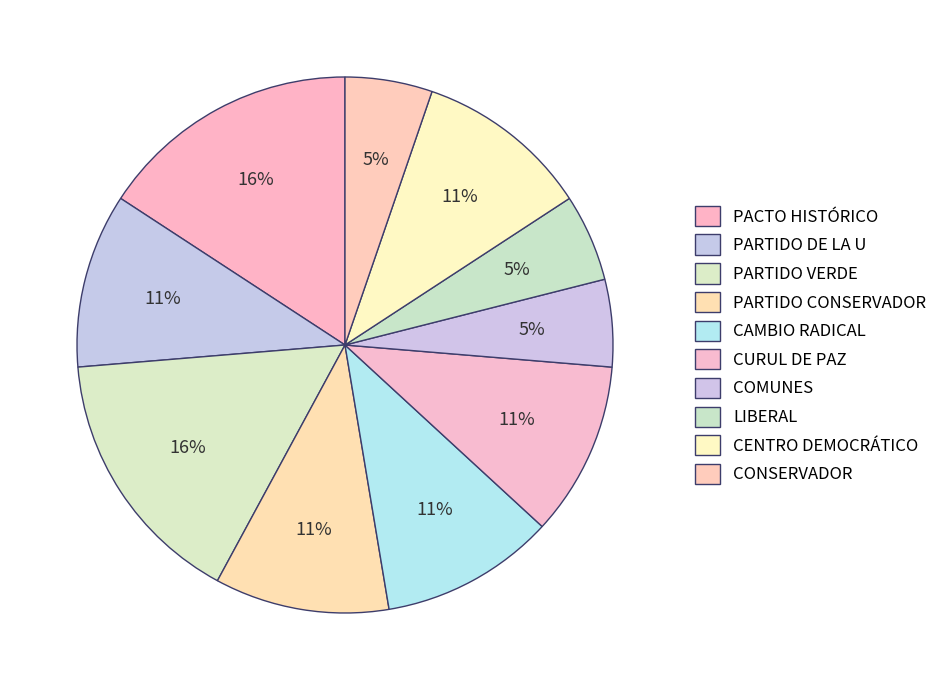

What percentage is the PACTO HISTÓRICO slice, to the nearest percent?

16%